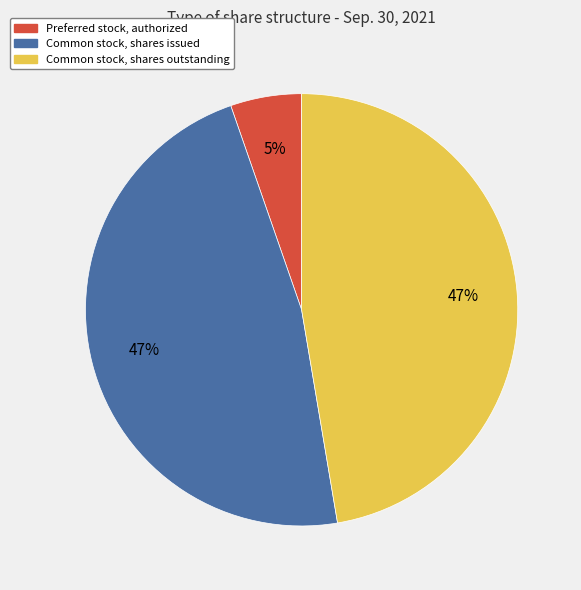

Is there a majority slice in this chart?

No